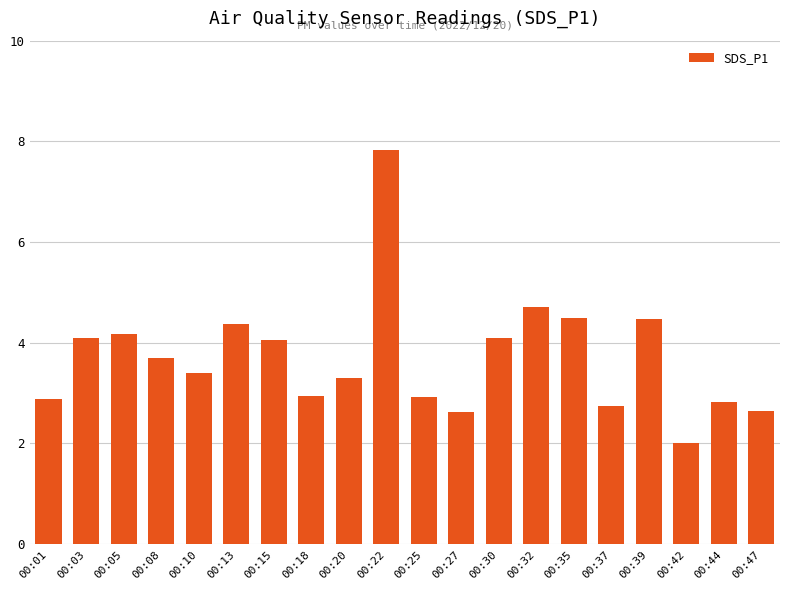

What is the sum of all values?

74.3